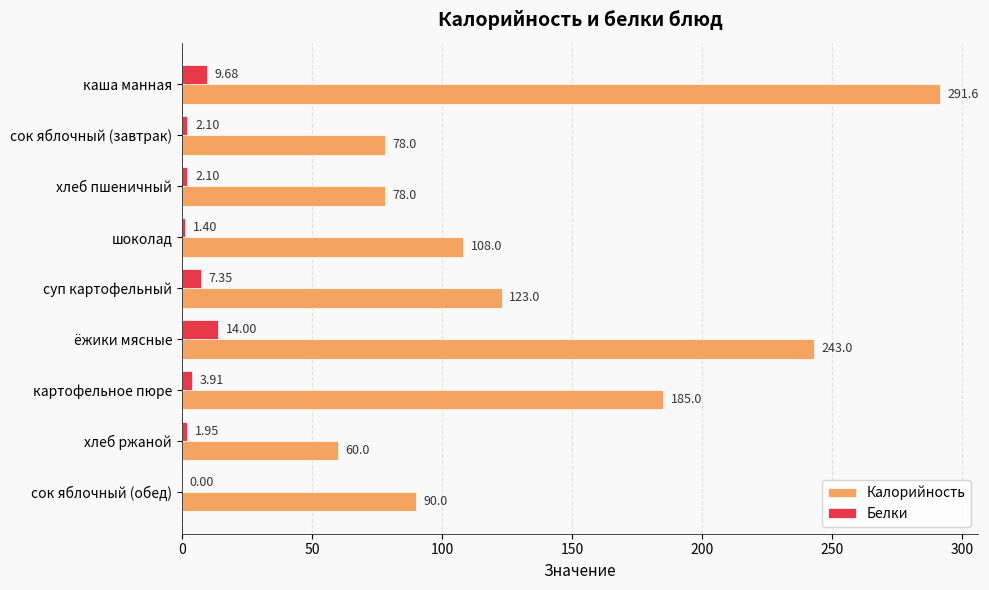

Which series changed the most between сок яблочный (завтрак) and шоколад?

Калорийность